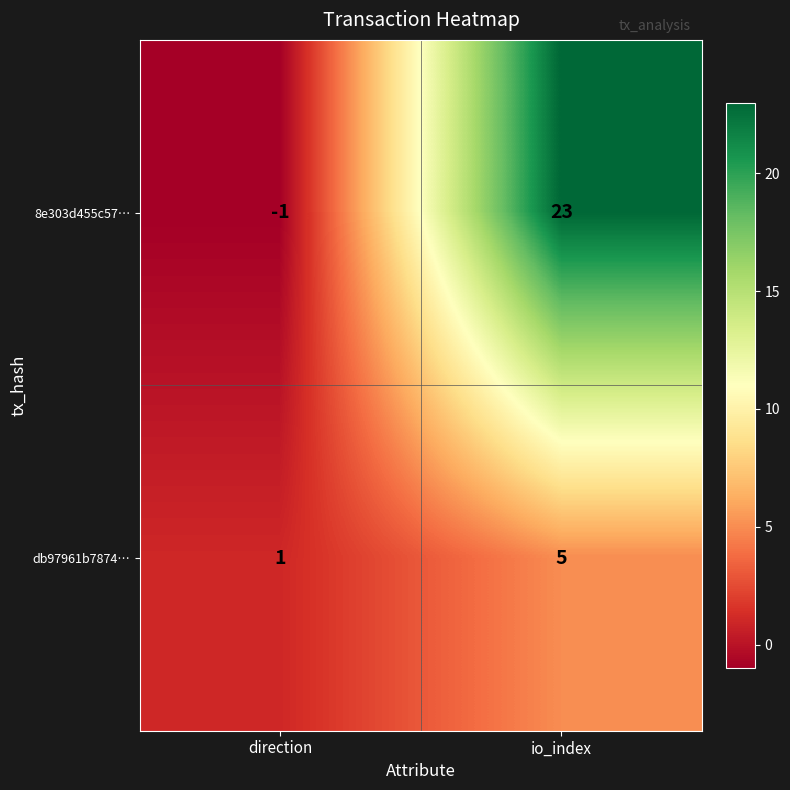

What is the greatest value displayed?

23